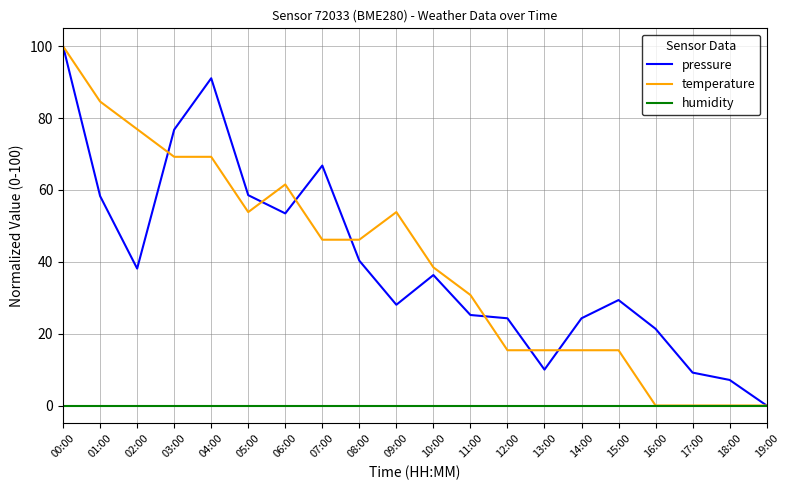

True or false: humidity has a value of 0.0 at 03:00.

True